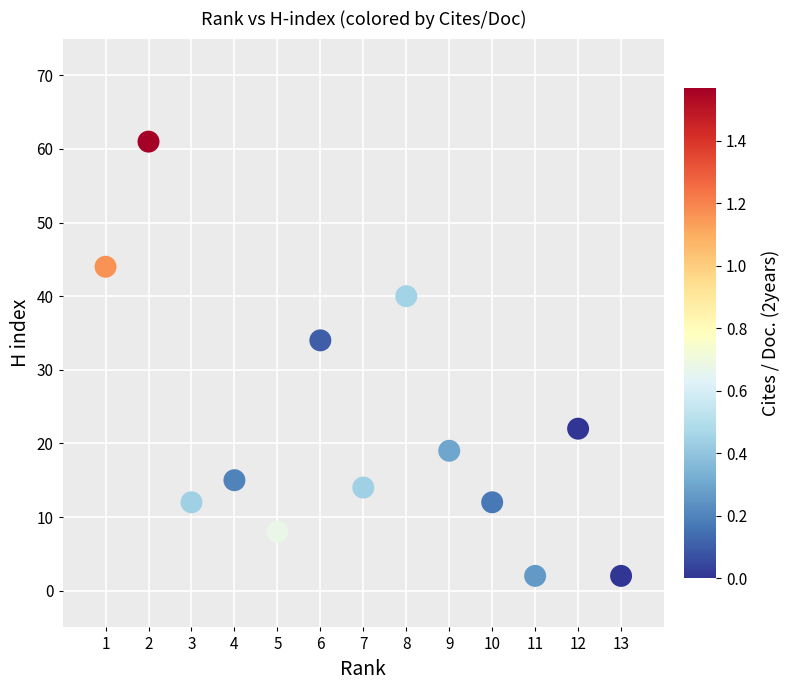

What is the range of X values (max minus min)?

12